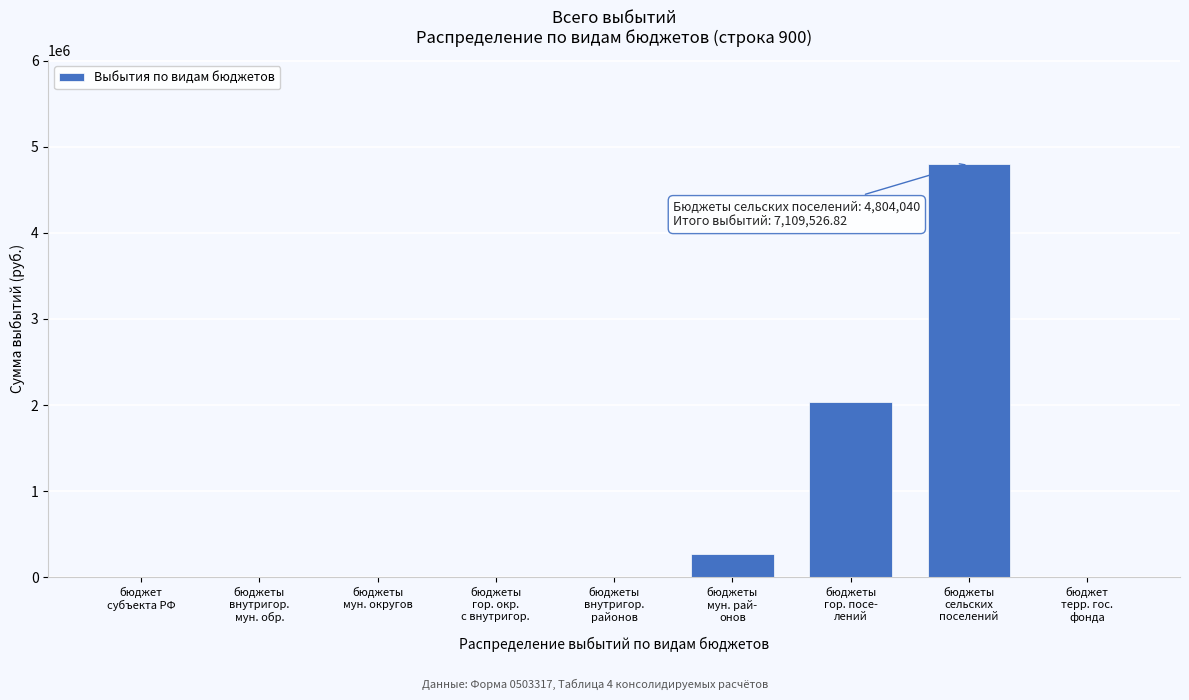

What is the maximum value shown in the chart?

4804040.0